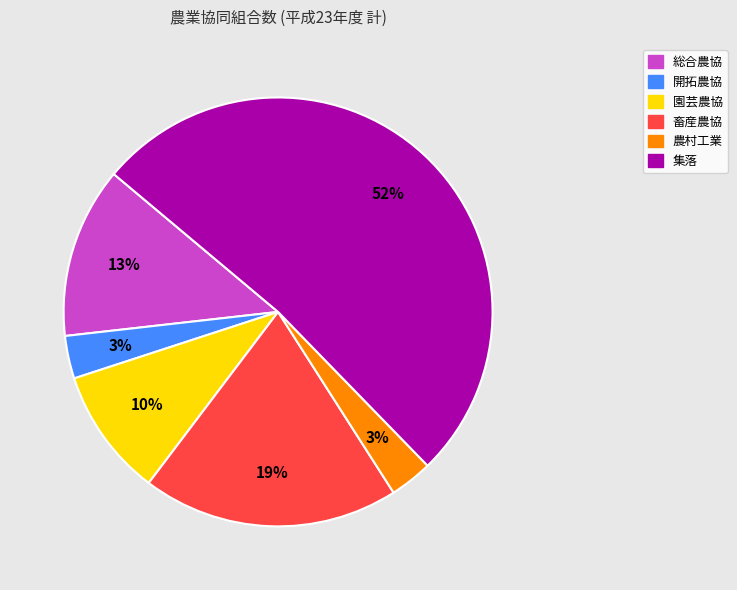

How many slices are in this pie chart?

6